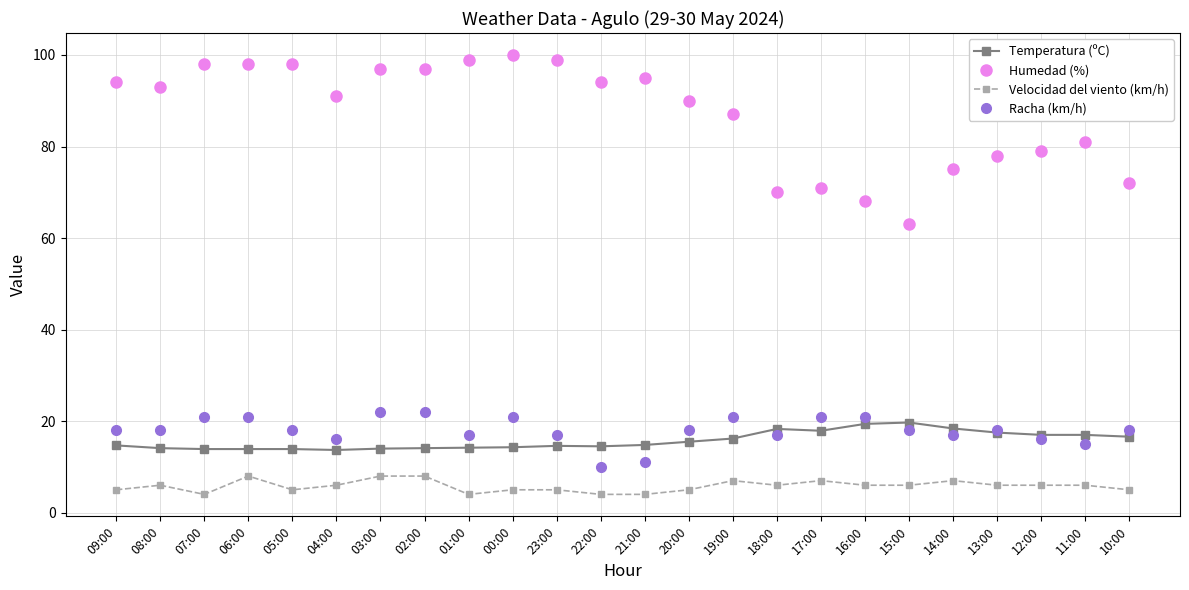

List the series in order of their peak value, lowest first.

Velocidad del viento (km/h), Temperatura (ºC), Racha (km/h), Humedad (%)